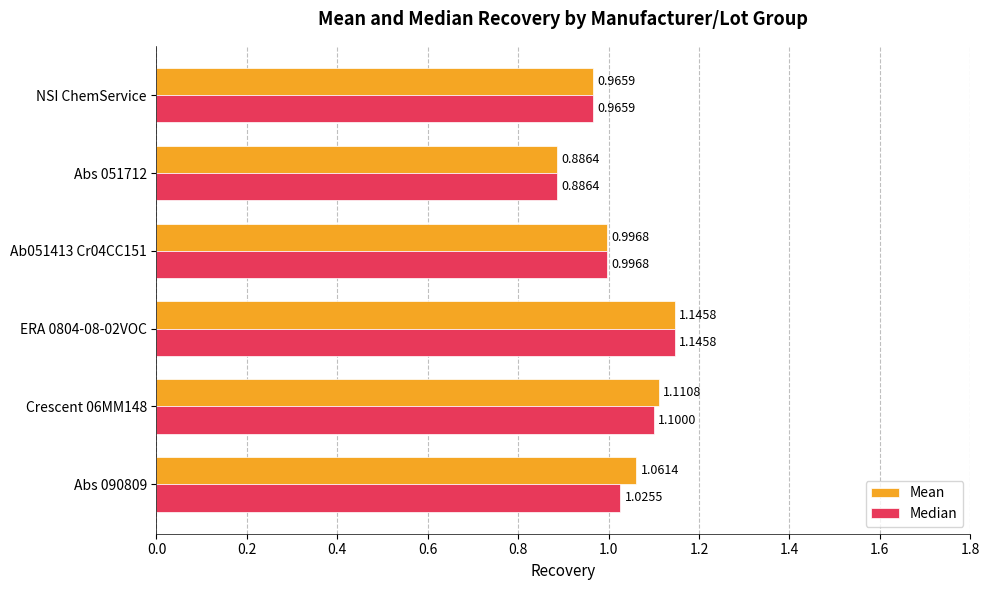

What is the maximum value shown in the chart?

1.1